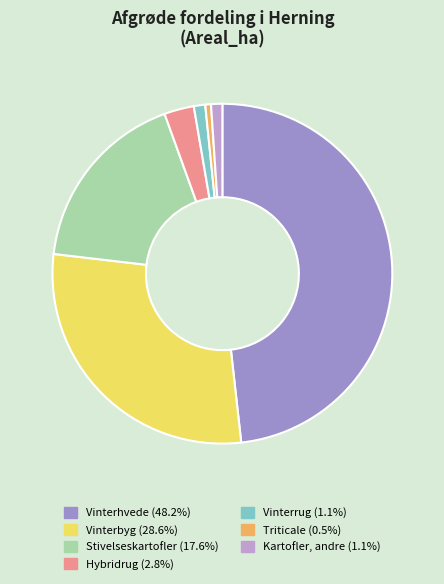

Is the sum of Triticale (0.5%) and Hybridrug (2.8%) greater than half?

No